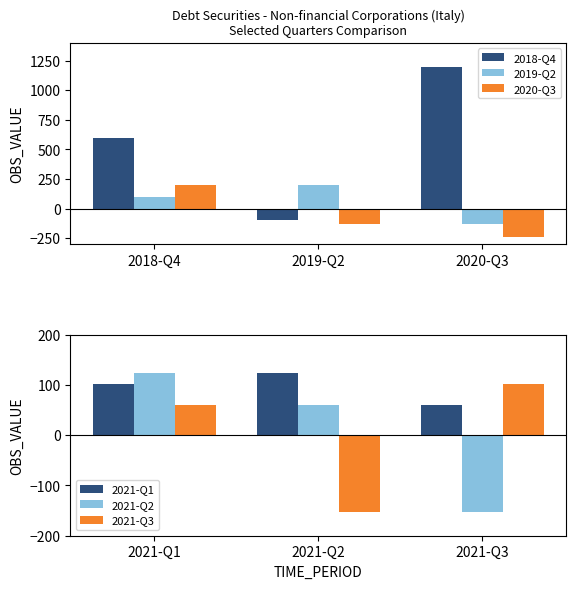

Which category has the lowest value in the 2019-Q2 series?

2020-Q3